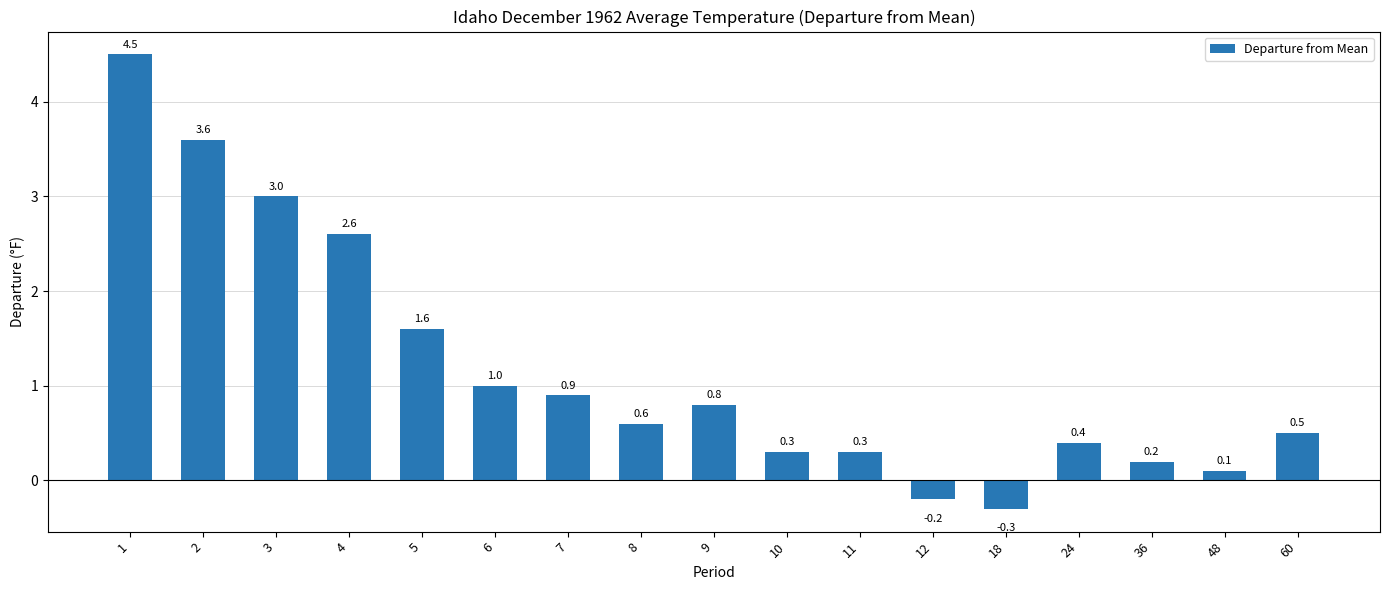

What is the change in value from 9 to 10?

-0.5